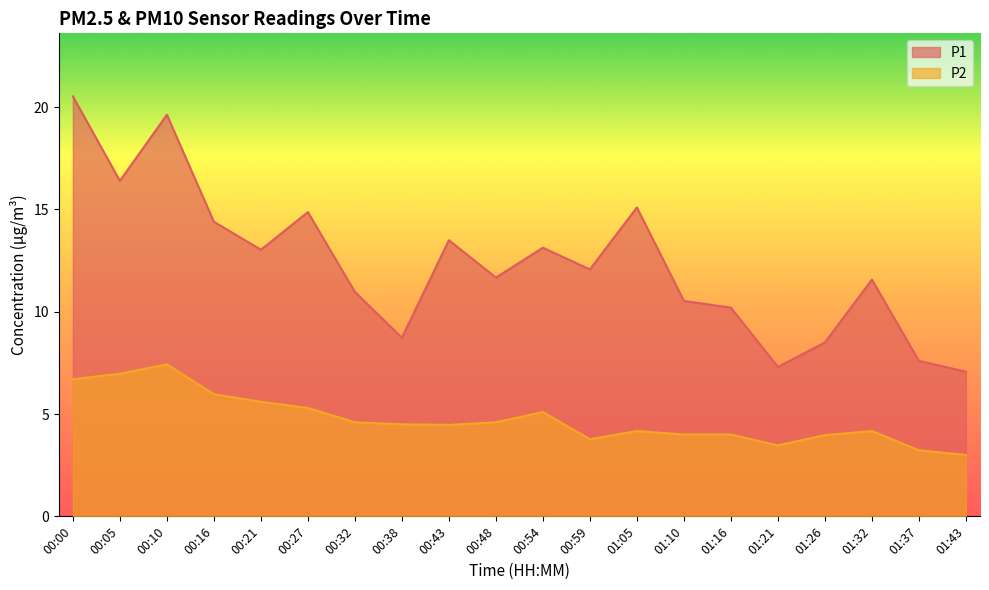

Reading left to right, list all the values displayed in this chart.

P1: 20.5	16.4	19.6	14.4	13.0	14.9	11.0	8.7	13.5	11.7	13.1	12.1	15.1	10.5	10.2	7.3	8.5	11.6	7.6	7.1
P2: 6.7	7.0	7.4	6.0	5.6	5.3	4.6	4.5	4.5	4.6	5.1	3.8	4.2	4.0	4.0	3.5	4.0	4.2	3.2	3.0